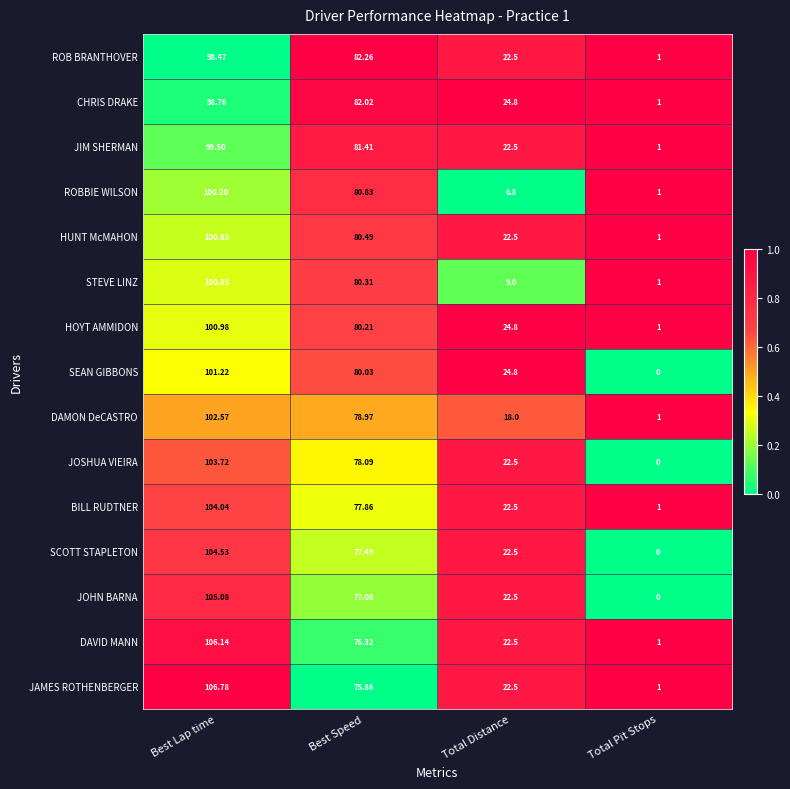

At which label does SEAN GIBBONS first exceed 80?

Best Lap time